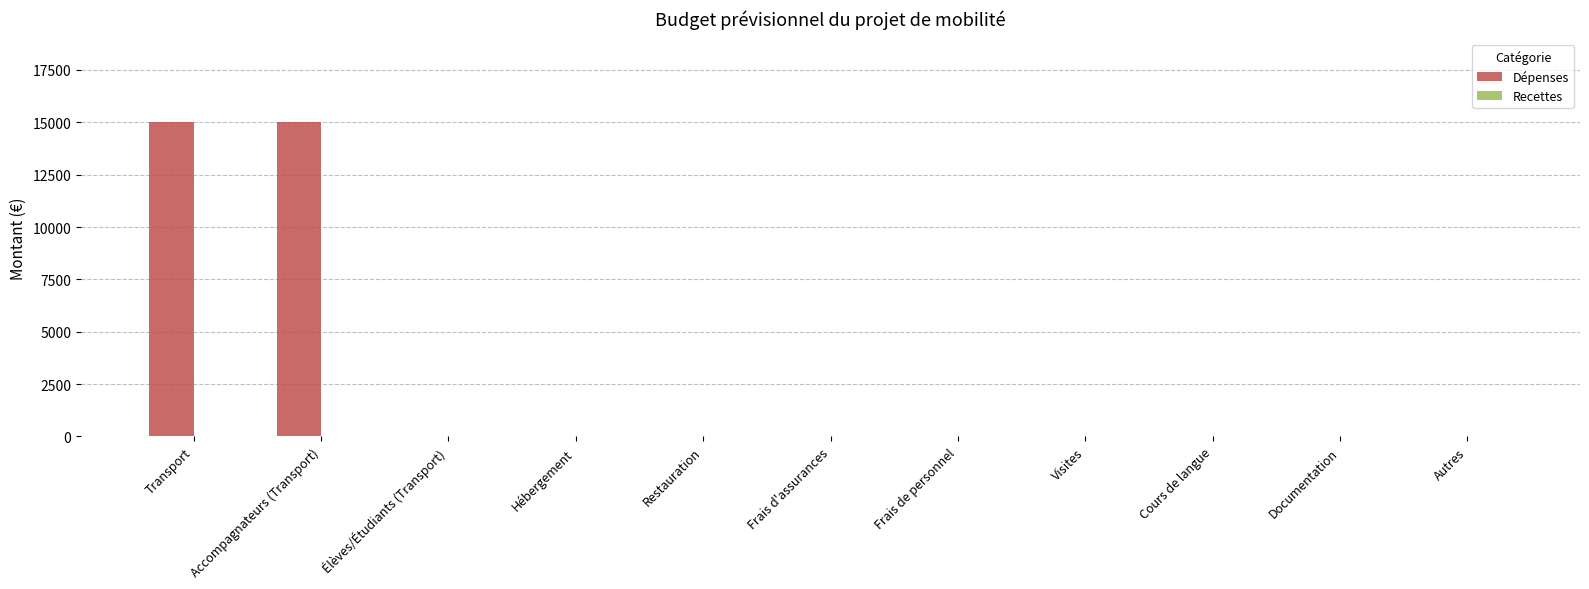

What is the greatest value displayed?

15000